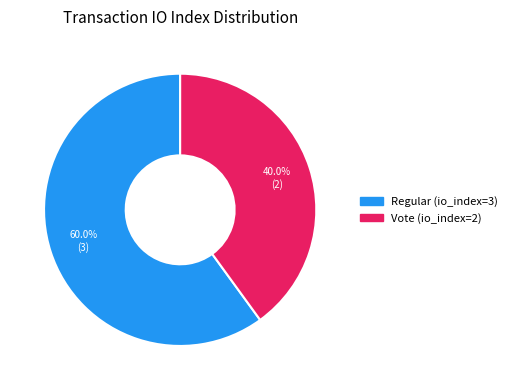

What is the total percentage of Vote (io_index=2) and Regular (io_index=3)?

100.0%